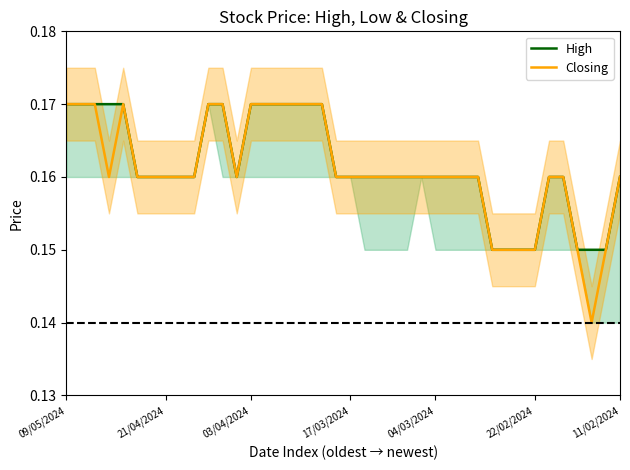

What is the value of the High point at the 31st from the left?

0.1